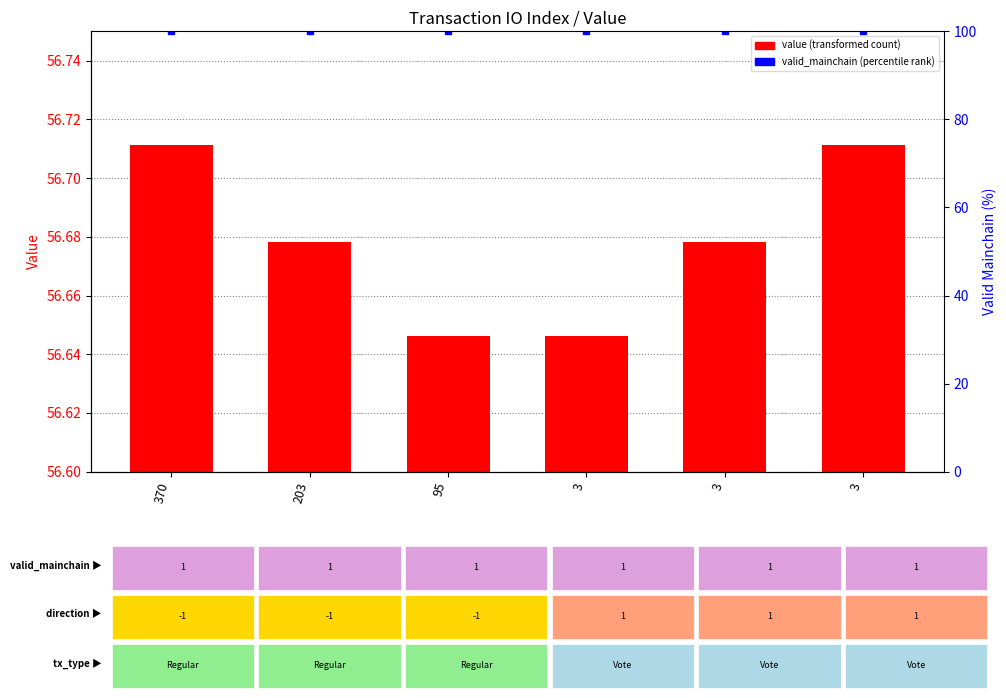

List the series in order of their peak value, highest first.

valid_mainchain %, value